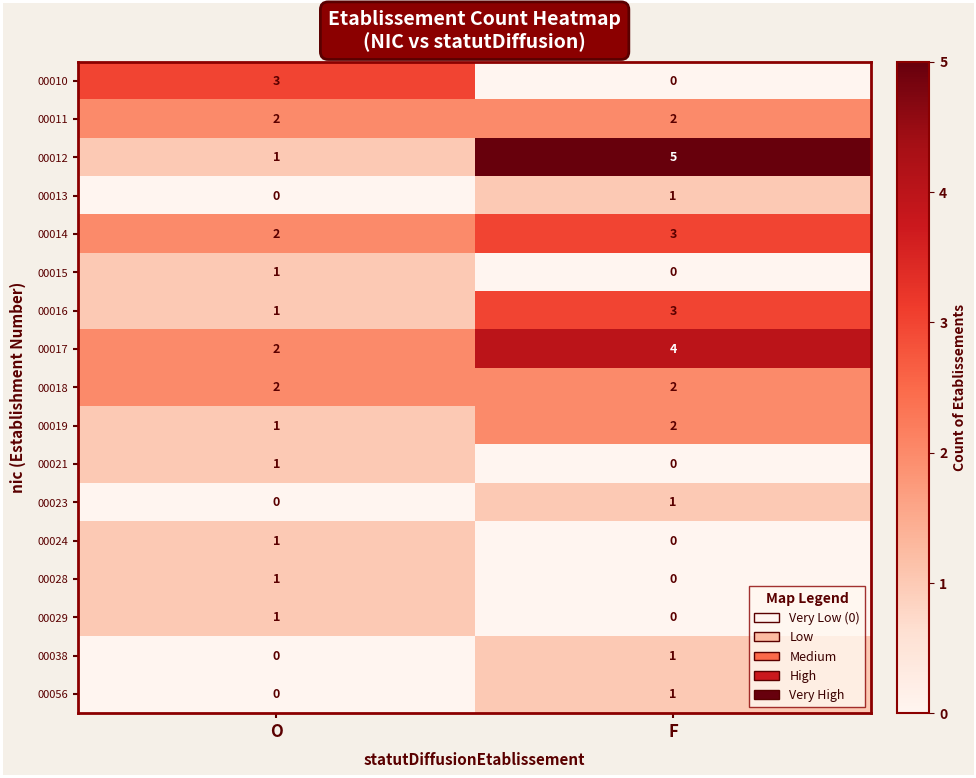

True or false: 00011 has a value of 2 at O.

True